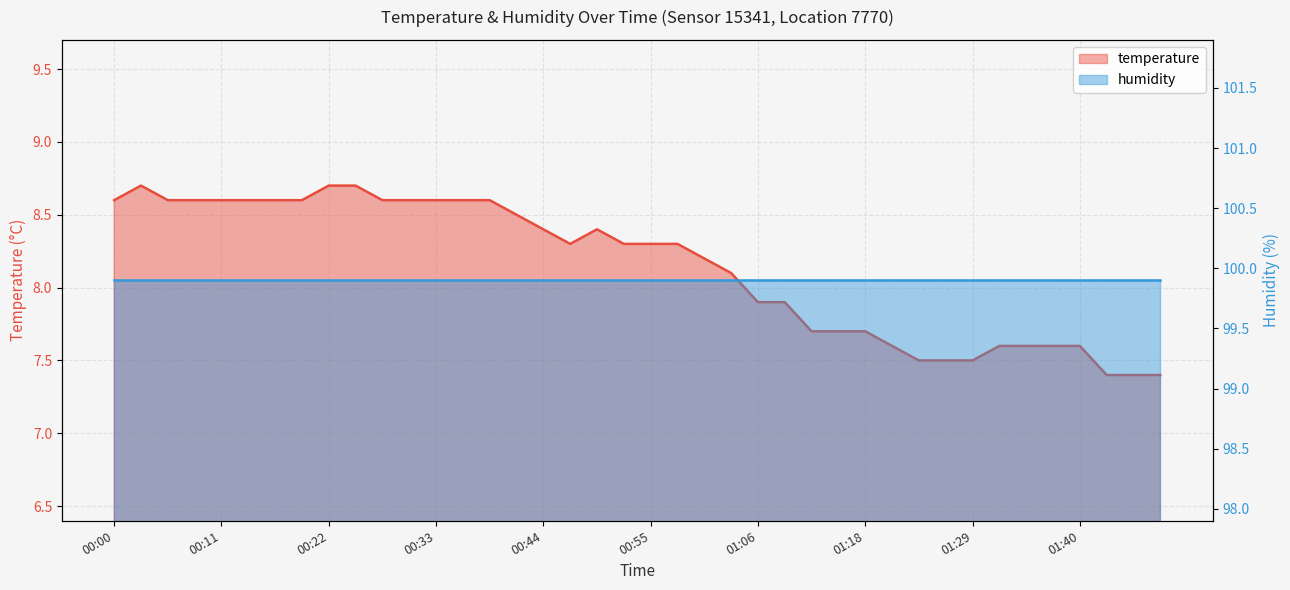

What position from the left is 00:53?

20